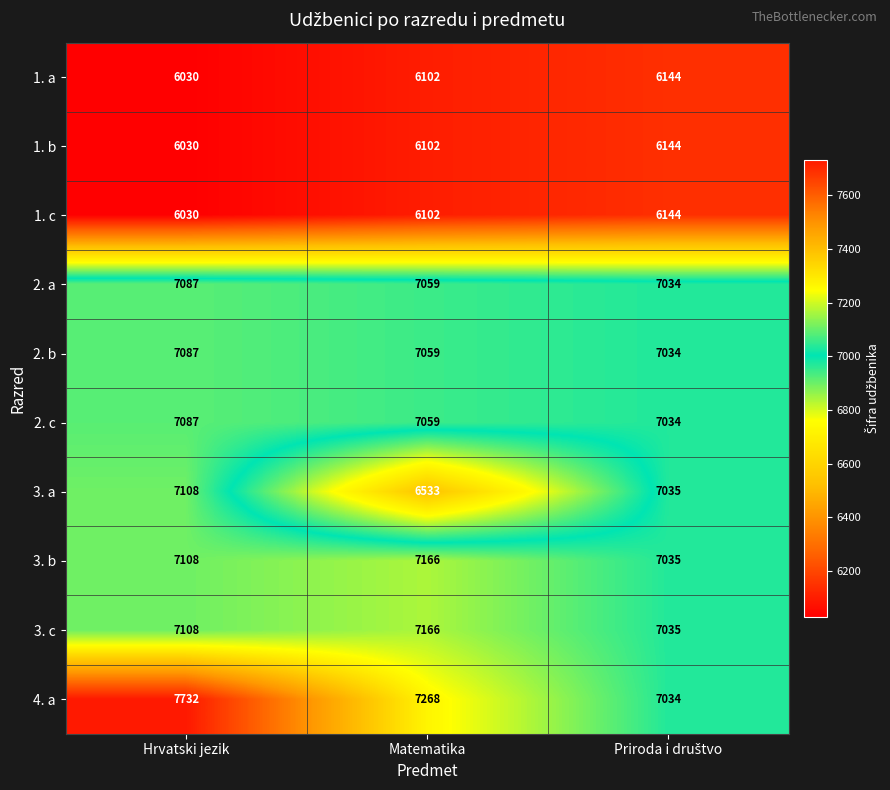

True or false: 3. c has a value of 7166 at Matematika.

True